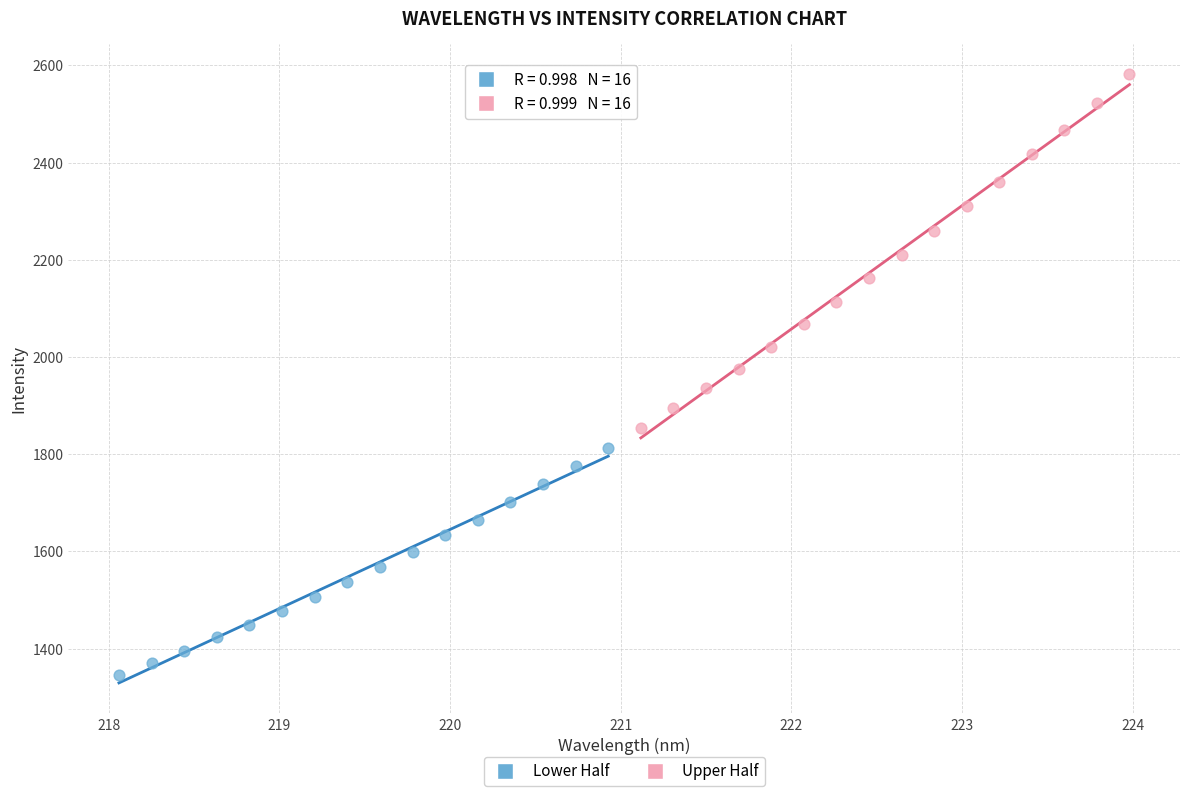

What are all the series names shown in the legend?

Lower Half, Upper Half